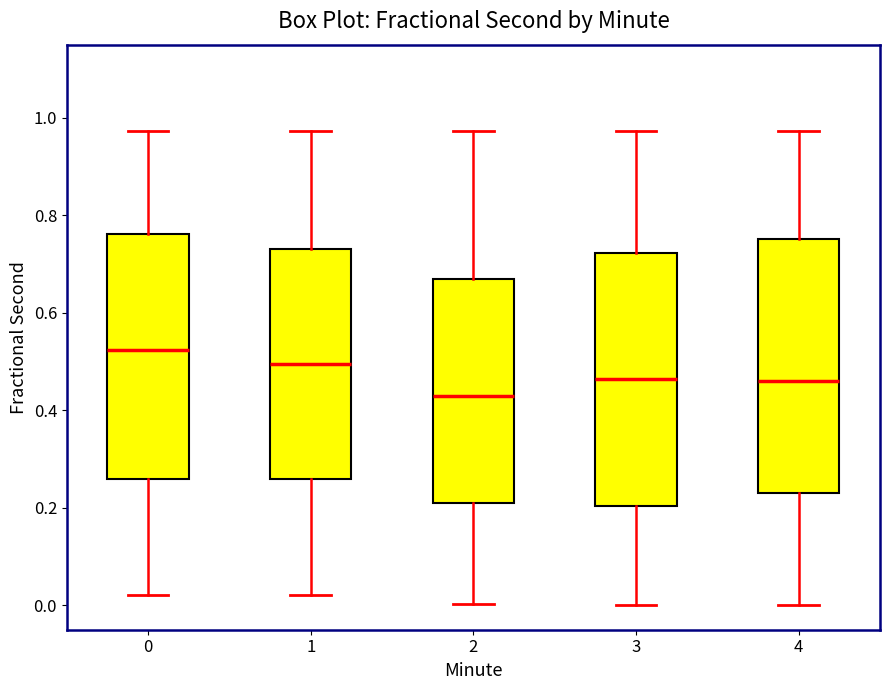

Reading left to right, transcribe this box plot: for each box, give where its median line is, the range the box spans, and where its two whiskers end, as read against the y-axis. The values are not printed on the chart, so give them approximately, as read against the axis.

0: median 0.52, box 0.26 to 0.76, whiskers 0.02 to 0.98
1: median 0.50, box 0.26 to 0.74, whiskers 0.02 to 0.98
2: median 0.42, box 0.20 to 0.66, whiskers 0.00 to 0.98
3: median 0.46, box 0.20 to 0.72, whiskers 0.00 to 0.98
4: median 0.46, box 0.24 to 0.76, whiskers 0.00 to 0.98